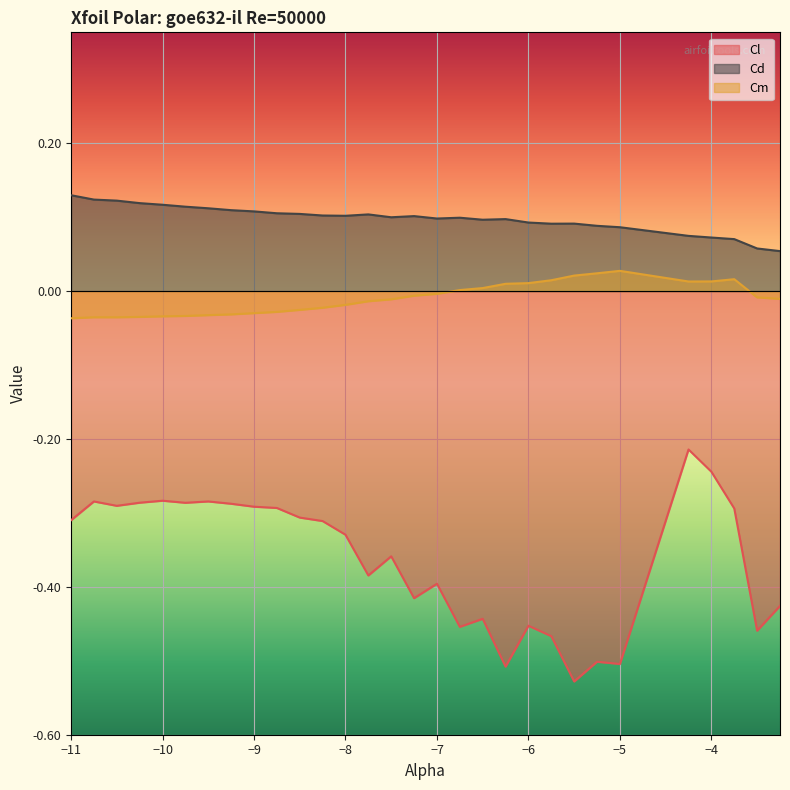

Reading right to left, transcribe all the data shown in this chart.

Cl: -3.25=-0.4	-3.5=-0.5	-3.75=-0.3	-4.0=-0.2	-4.25=-0.2	-5.0=-0.5	-5.25=-0.5	-5.5=-0.5	-5.75=-0.5	-6.0=-0.5	-6.25=-0.5	-6.5=-0.4	-6.75=-0.5	-7.0=-0.4	-7.25=-0.4	-7.5=-0.4	-7.75=-0.4	-8.0=-0.3	-8.25=-0.3	-8.5=-0.3	-8.75=-0.3	-9.0=-0.3	-9.25=-0.3	-9.5=-0.3	-9.75=-0.3	-10.0=-0.3	-10.25=-0.3	-10.5=-0.3	-10.75=-0.3	-11.0=-0.3
Cd: -3.25=0.1	-3.5=0.1	-3.75=0.1	-4.0=0.1	-4.25=0.1	-5.0=0.1	-5.25=0.1	-5.5=0.1	-5.75=0.1	-6.0=0.1	-6.25=0.1	-6.5=0.1	-6.75=0.1	-7.0=0.1	-7.25=0.1	-7.5=0.1	-7.75=0.1	-8.0=0.1	-8.25=0.1	-8.5=0.1	-8.75=0.1	-9.0=0.1	-9.25=0.1	-9.5=0.1	-9.75=0.1	-10.0=0.1	-10.25=0.1	-10.5=0.1	-10.75=0.1	-11.0=0.1
Cm: -3.25=-0.0	-3.5=-0.0	-3.75=0.0	-4.0=0.0	-4.25=0.0	-5.0=0.0	-5.25=0.0	-5.5=0.0	-5.75=0.0	-6.0=0.0	-6.25=0.0	-6.5=0.0	-6.75=0.0	-7.0=-0.0	-7.25=-0.0	-7.5=-0.0	-7.75=-0.0	-8.0=-0.0	-8.25=-0.0	-8.5=-0.0	-8.75=-0.0	-9.0=-0.0	-9.25=-0.0	-9.5=-0.0	-9.75=-0.0	-10.0=-0.0	-10.25=-0.0	-10.5=-0.0	-10.75=-0.0	-11.0=-0.0